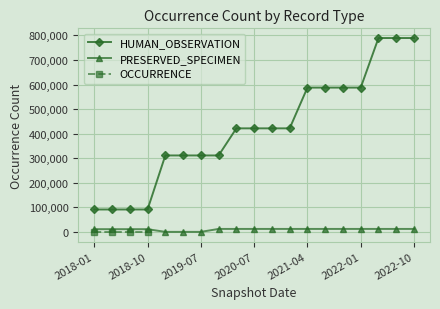

Count the number of data series in this chart.

3